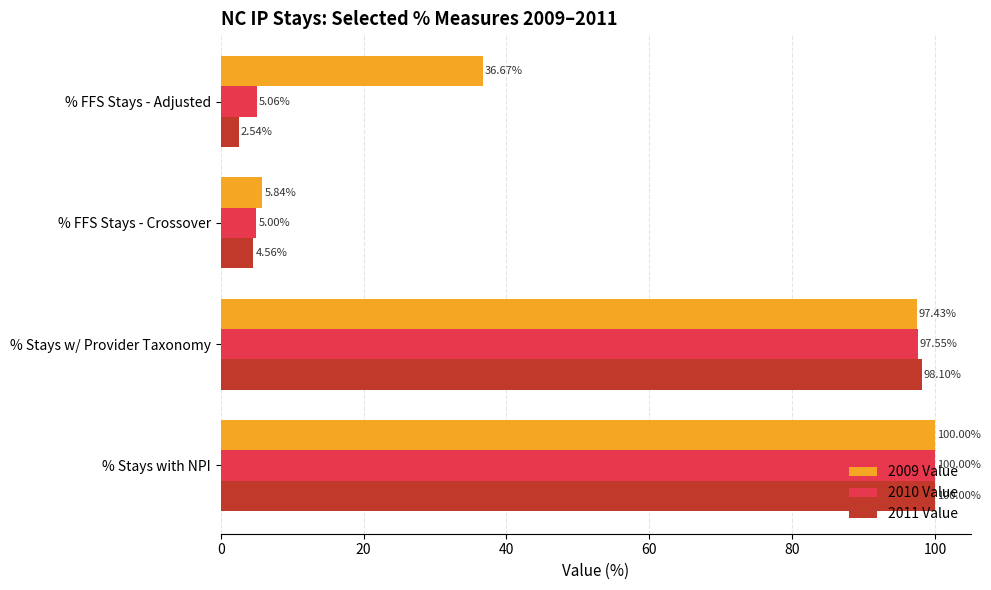

What is the sum of all 2010 Value values?

207.6